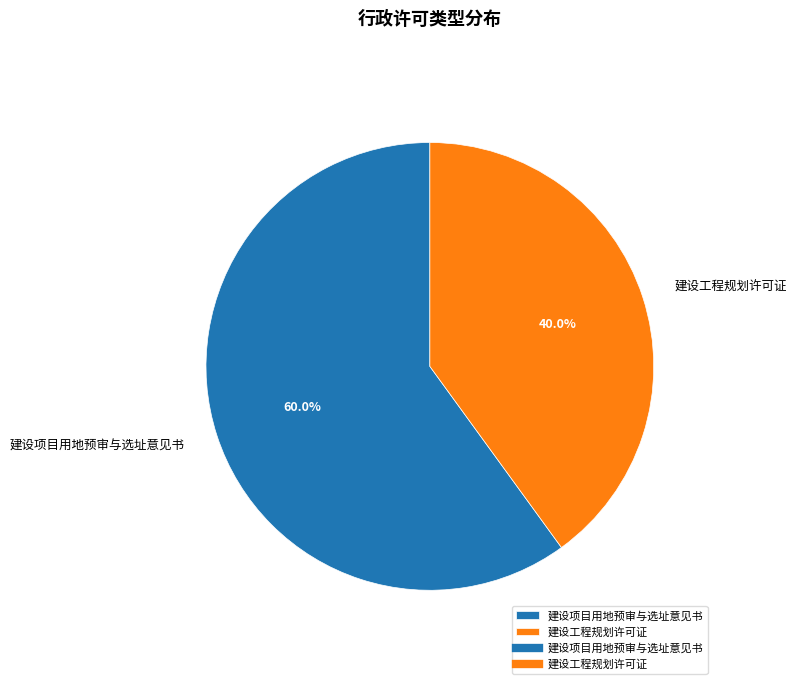

Between 建设项目用地预审与选址意见书 and 建设工程规划许可证, which is larger?

建设项目用地预审与选址意见书